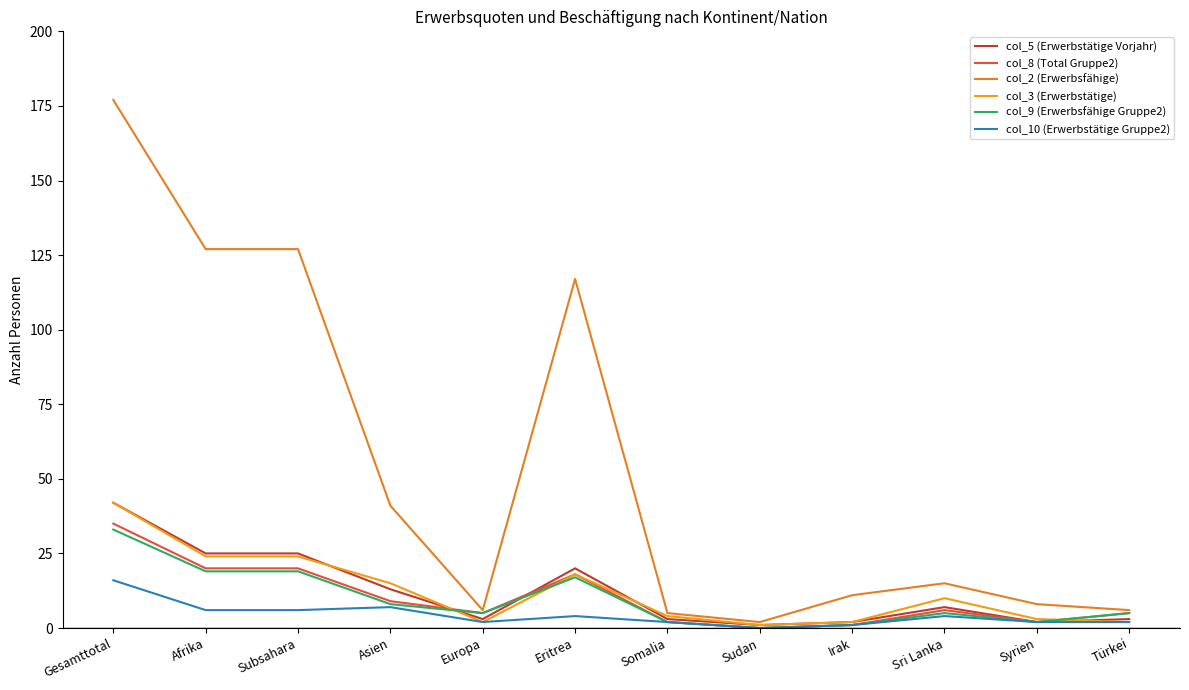

What is the difference between the col_8 (Total Gruppe2) values at Syrien and Gesamttotal?

33